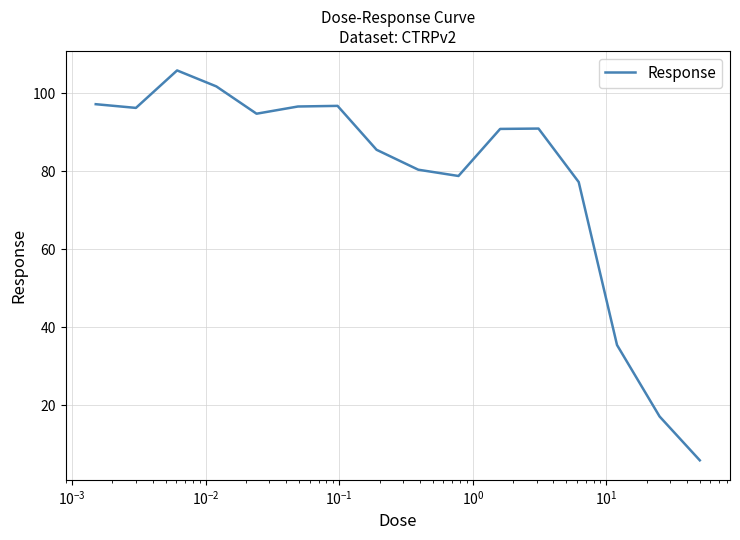

What is the maximum value shown in the chart?

105.9